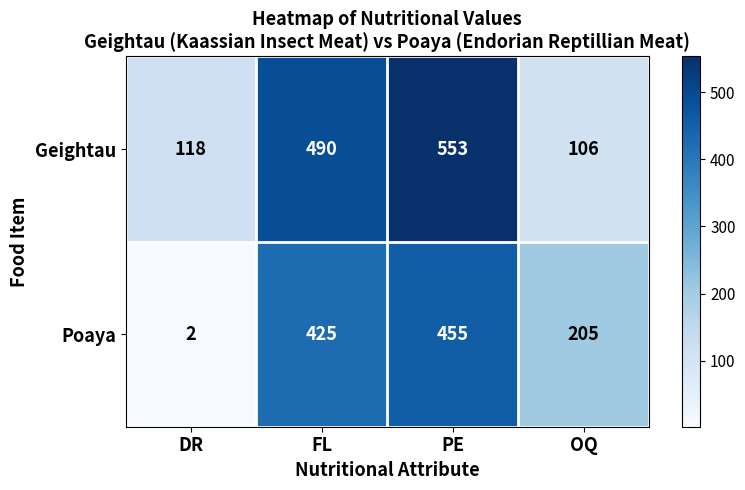

Which label corresponds to the largest value in the chart?

PE